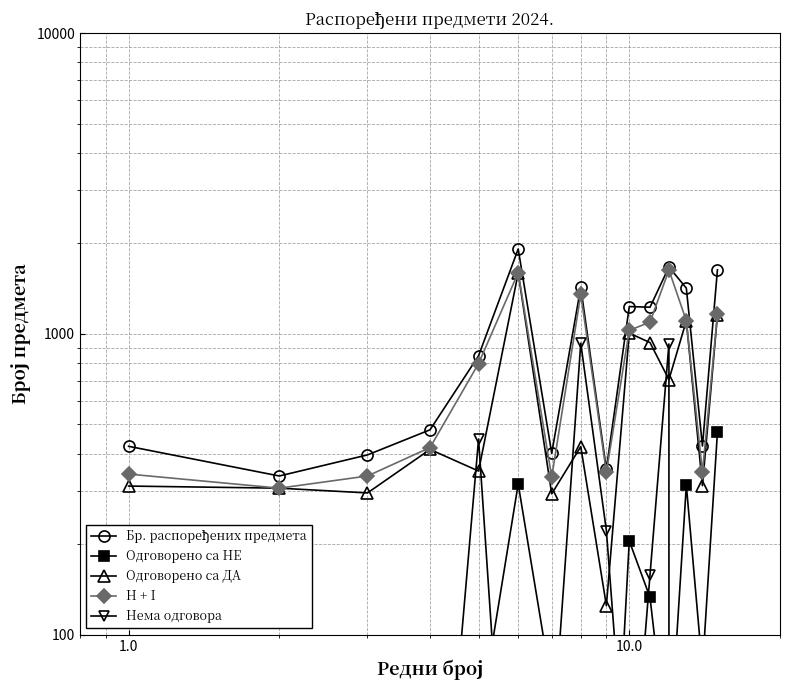

What is the average value of the Одговорено са НЕ series?

132